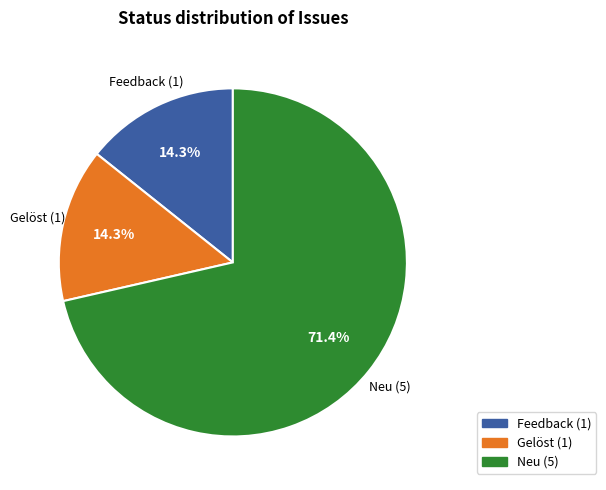

Between Gelöst (1) and Neu (5), which is larger?

Neu (5)